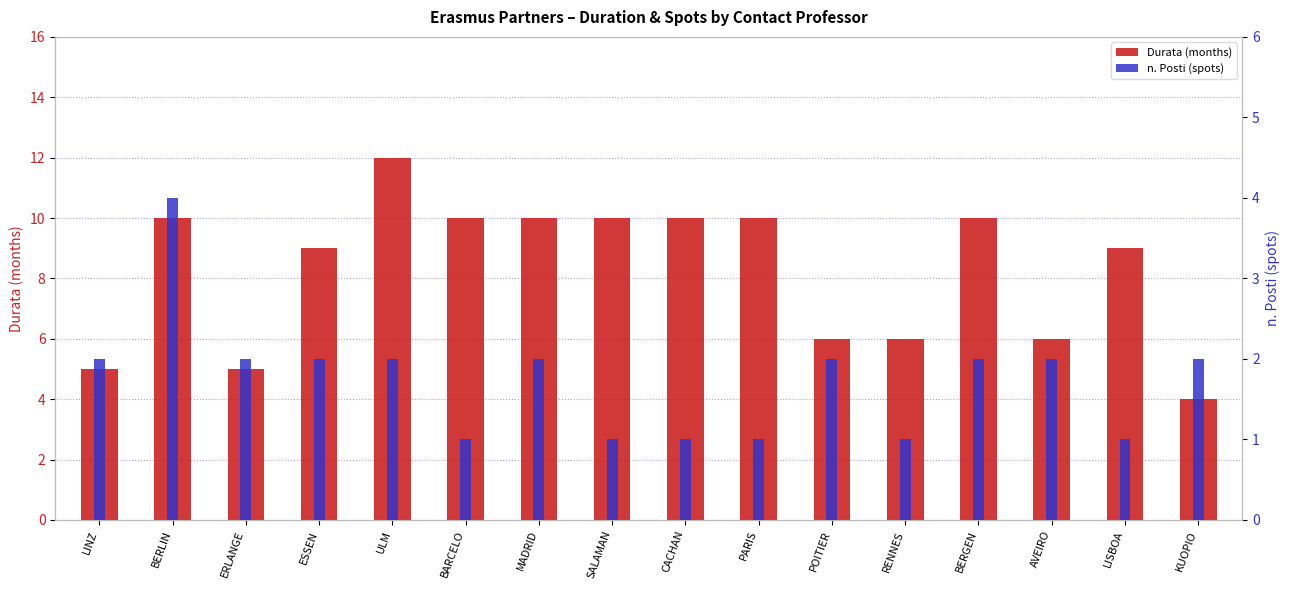

Is the value of n. Posti (spots) at LINZ greater than the value of Durata (months) at MADRID?

No